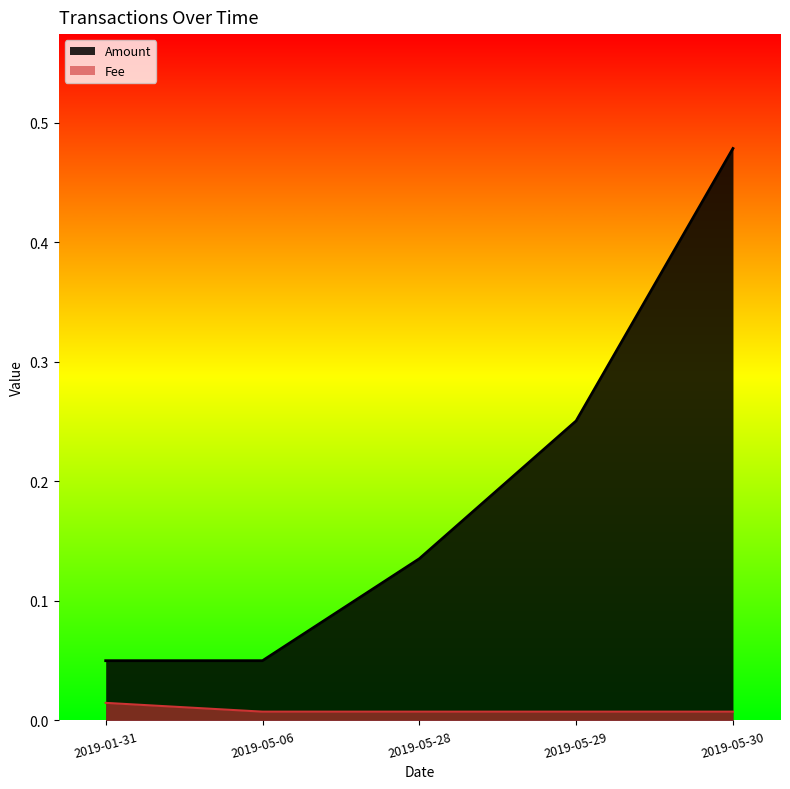

Reading left to right, what are all the values shown in this chart?

Amount: 0.1	0.1	0.1	0.3	0.5
Fee: 0.0	0.0	0.0	0.0	0.0